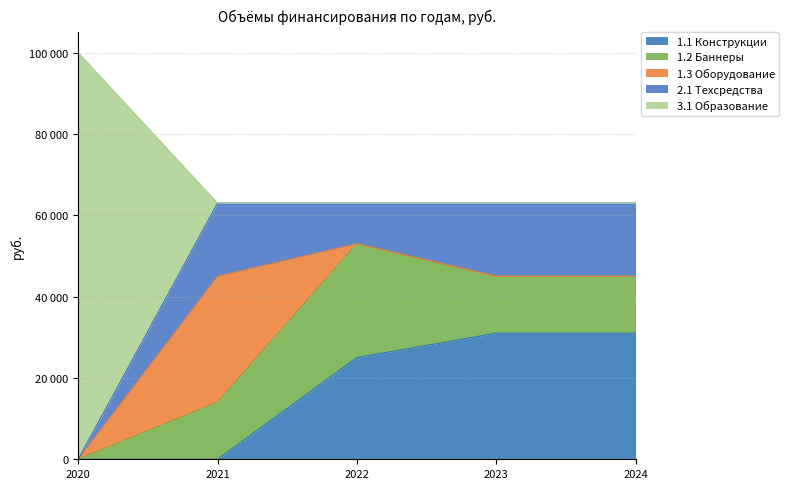

The value of 1.2 Баннеры at 2021 is 14000. True or false?

True